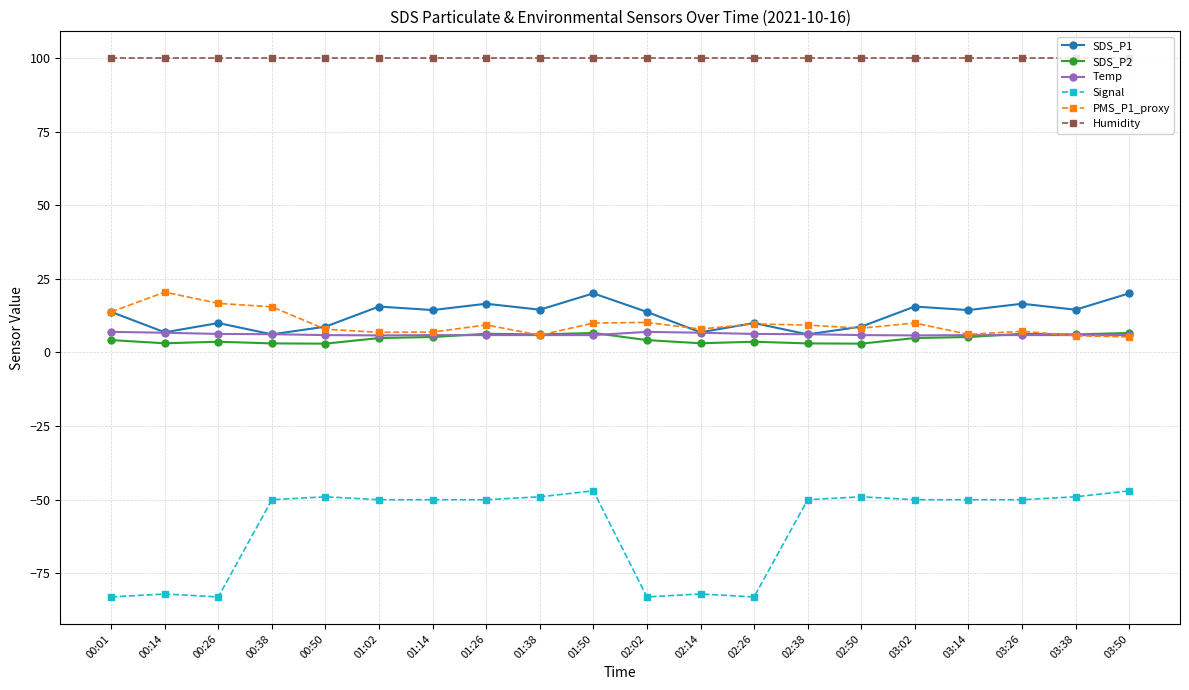

Which series has the largest total across all categories?

Humidity